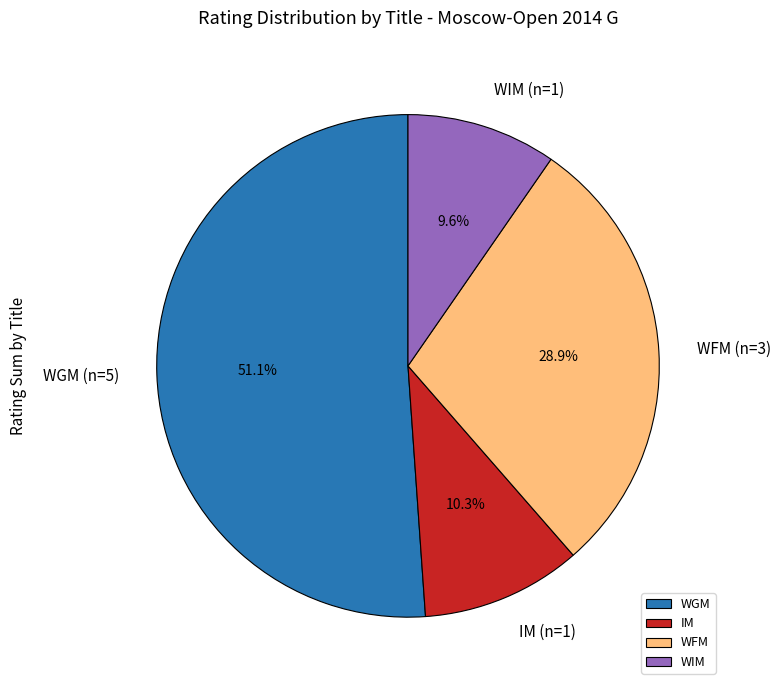

Is it true that WGM is 18% of the pie?

False